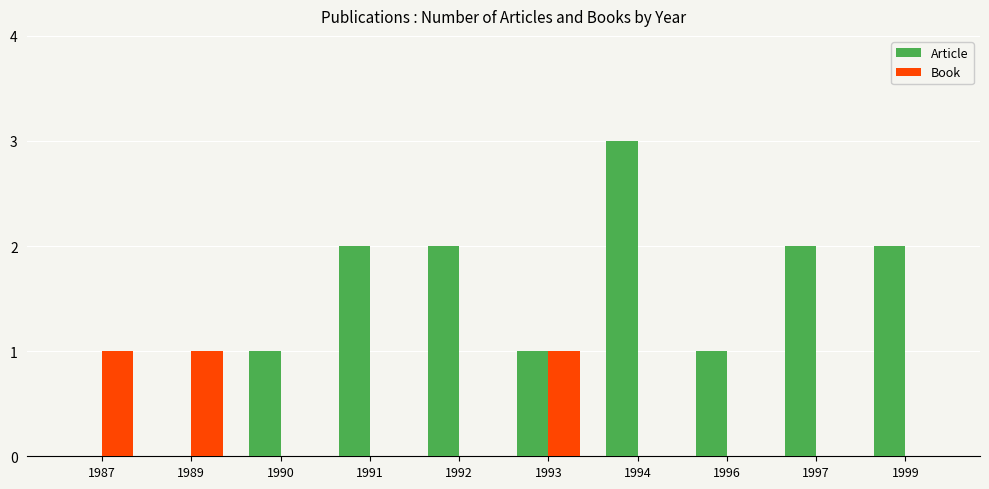

What is the sum of all Article values?

14